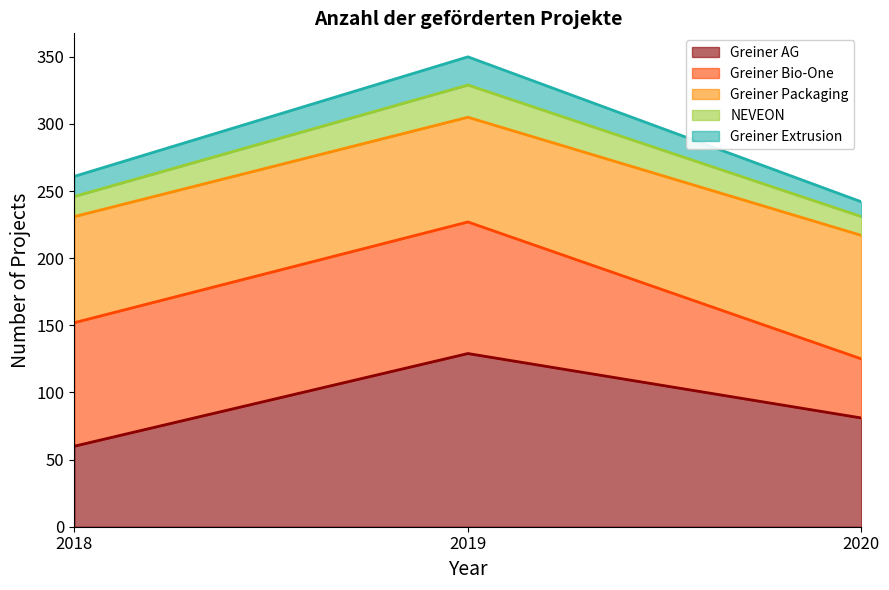

At which label does Greiner AG reach its minimum?

2018